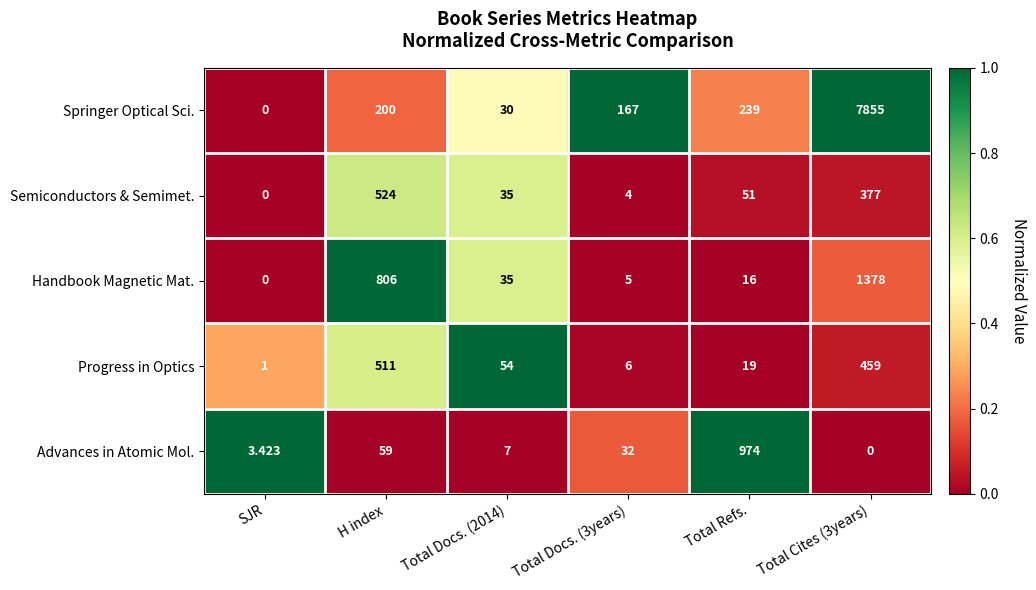

Is the value of Advances in Atomic Mol. at Total Refs. greater than the value of Springer Optical Sci. at Total Docs. (3years)?

Yes